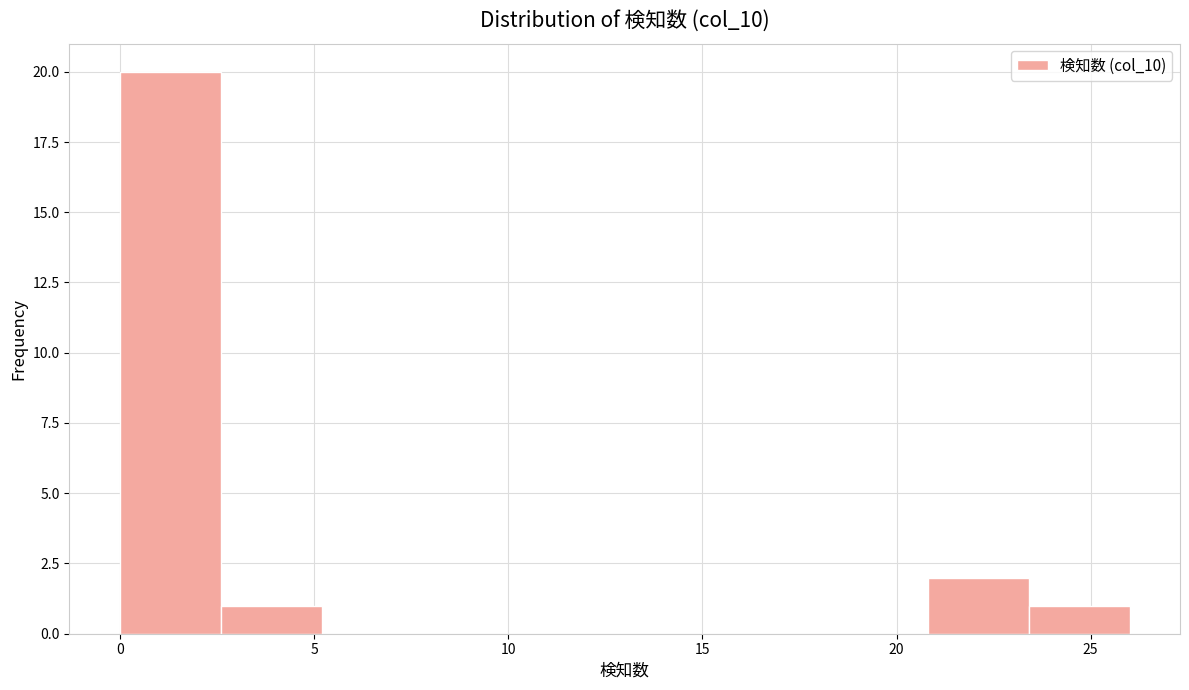

Which range on the x-axis has the tallest bar?

0.0 to 2.6